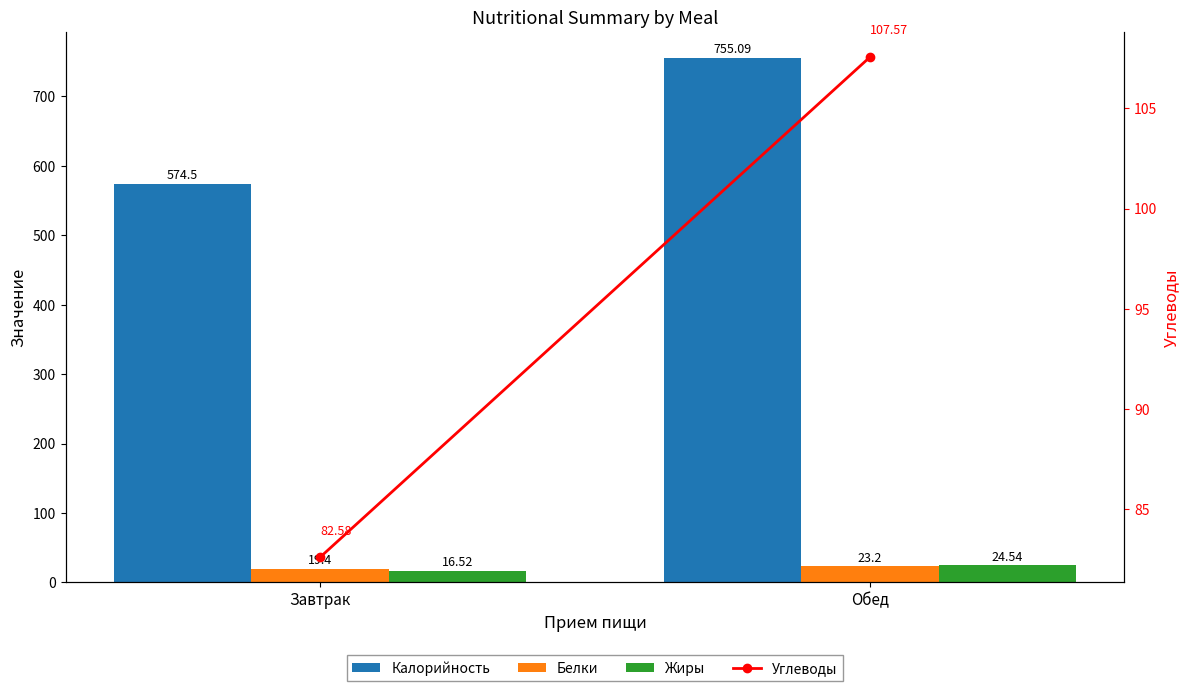

Which series has the largest total across all categories?

Калорийность